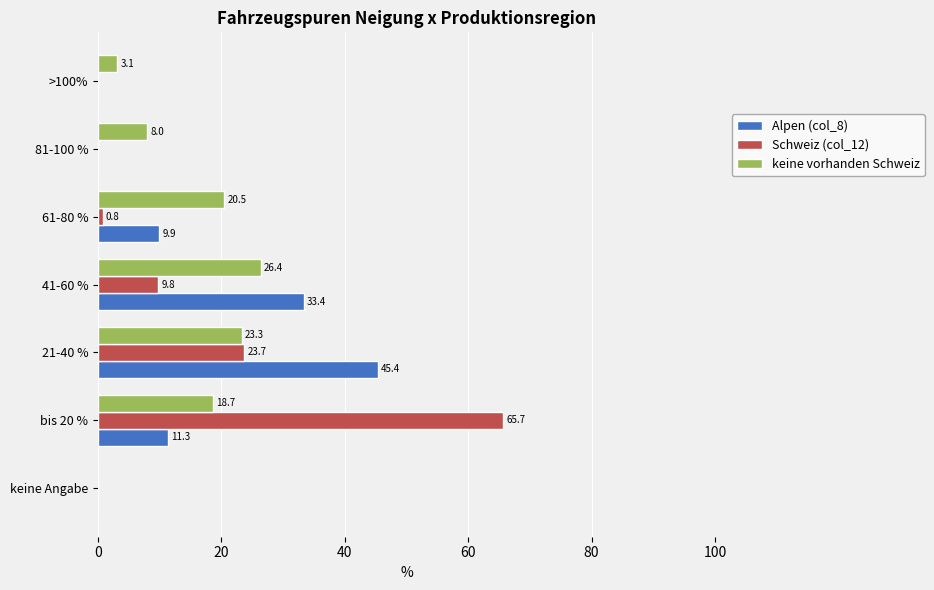

At which label is keine vorhanden Schweiz closest to 13?

81-100 %